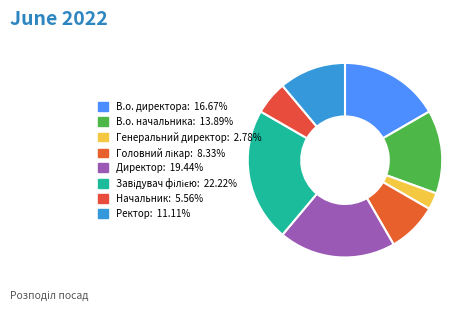

True or false: Генеральний директор accounts for 1% of the total.

False